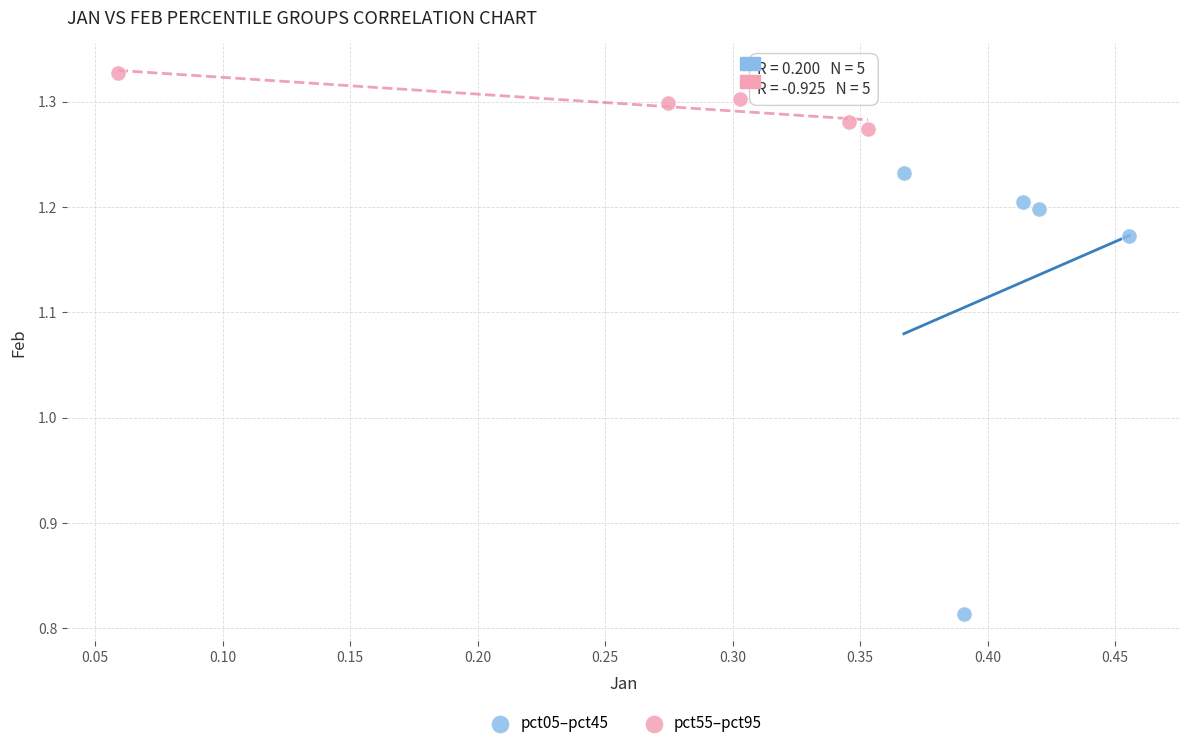

Which series reaches the maximum Y coordinate?

pct55–pct95